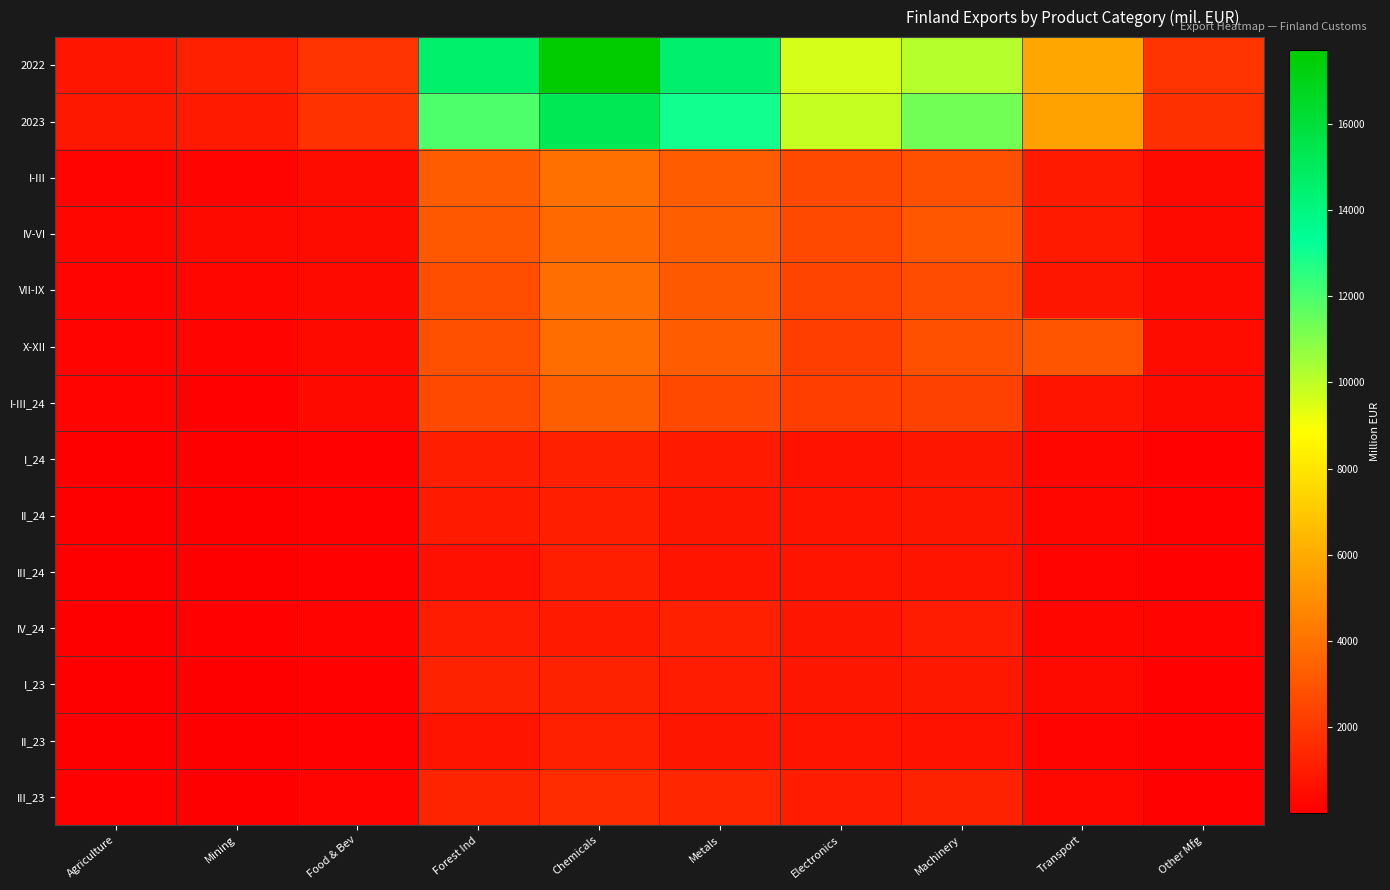

Reading left to right, list all the values displayed in this chart.

2022: Agriculture=838.0	Mining=1148.3	Food & Bev=1856.6	Forest Ind=14546.0	Chemicals=17718.5	Metals=14495.0	Electronics=9583.5	Machinery=10158.1	Transport=5769.0	Other Mfg=1872.0
2023: Agriculture=868.2	Mining=973.1	Food & Bev=1775.1	Forest Ind=11935.2	Chemicals=15276.1	Metals=12994.1	Electronics=9852.3	Machinery=11296.3	Transport=5647.6	Other Mfg=1731.8
I-III: Agriculture=192.6	Mining=171.9	Food & Bev=453.5	Forest Ind=3252.8	Chemicals=3952.1	Metals=3266.7	Electronics=2611.0	Machinery=2795.1	Transport=924.4	Other Mfg=426.7
IV-VI: Agriculture=258.1	Mining=373.5	Food & Bev=454.2	Forest Ind=3121.4	Chemicals=3699.5	Metals=3314.1	Electronics=2580.8	Machinery=2999.5	Transport=967.7	Other Mfg=396.2
VII-IX: Agriculture=225.4	Mining=265.3	Food & Bev=438.1	Forest Ind=2733.3	Chemicals=3844.0	Metals=3140.8	Electronics=2433.8	Machinery=2685.5	Transport=799.6	Other Mfg=420.1
X-XII: Agriculture=192.1	Mining=162.4	Food & Bev=429.2	Forest Ind=2827.7	Chemicals=3780.5	Metals=3272.4	Electronics=2226.7	Machinery=2816.2	Transport=2955.9	Other Mfg=488.7
I-III_24: Agriculture=200.4	Mining=125.3	Food & Bev=423.1	Forest Ind=2585.3	Chemicals=3330.9	Metals=2546.4	Electronics=2172.2	Machinery=2356.5	Transport=726.1	Other Mfg=419.8
I_24: Agriculture=60.4	Mining=46.5	Food & Bev=146.9	Forest Ind=1066.3	Chemicals=1151.2	Metals=971.9	Electronics=707.0	Machinery=815.0	Transport=247.1	Other Mfg=161.3
II_24: Agriculture=51.0	Mining=38.6	Food & Bev=147.8	Forest Ind=926.7	Chemicals=1069.7	Metals=844.6	Electronics=728.9	Machinery=803.9	Transport=266.9	Other Mfg=151.0
III_24: Agriculture=89.1	Mining=40.1	Food & Bev=128.4	Forest Ind=592.3	Chemicals=1110.1	Metals=729.9	Electronics=736.4	Machinery=737.6	Transport=212.1	Other Mfg=107.6
IV_24: Agriculture=88.2	Mining=104.0	Food & Bev=171.8	Forest Ind=1008.6	Chemicals=984.6	Metals=1171.1	Electronics=847.5	Machinery=1015.3	Transport=286.6	Other Mfg=166.3
I_23: Agriculture=38.1	Mining=79.7	Food & Bev=148.8	Forest Ind=1221.2	Chemicals=1250.2	Metals=1058.2	Electronics=823.7	Machinery=875.3	Transport=379.4	Other Mfg=129.6
II_23: Agriculture=38.8	Mining=24.1	Food & Bev=133.1	Forest Ind=717.9	Chemicals=1136.2	Metals=841.3	Electronics=770.8	Machinery=702.6	Transport=215.8	Other Mfg=140.4
III_23: Agriculture=115.7	Mining=68.1	Food & Bev=171.7	Forest Ind=1313.7	Chemicals=1565.7	Metals=1367.2	Electronics=1016.5	Machinery=1217.2	Transport=329.2	Other Mfg=156.7